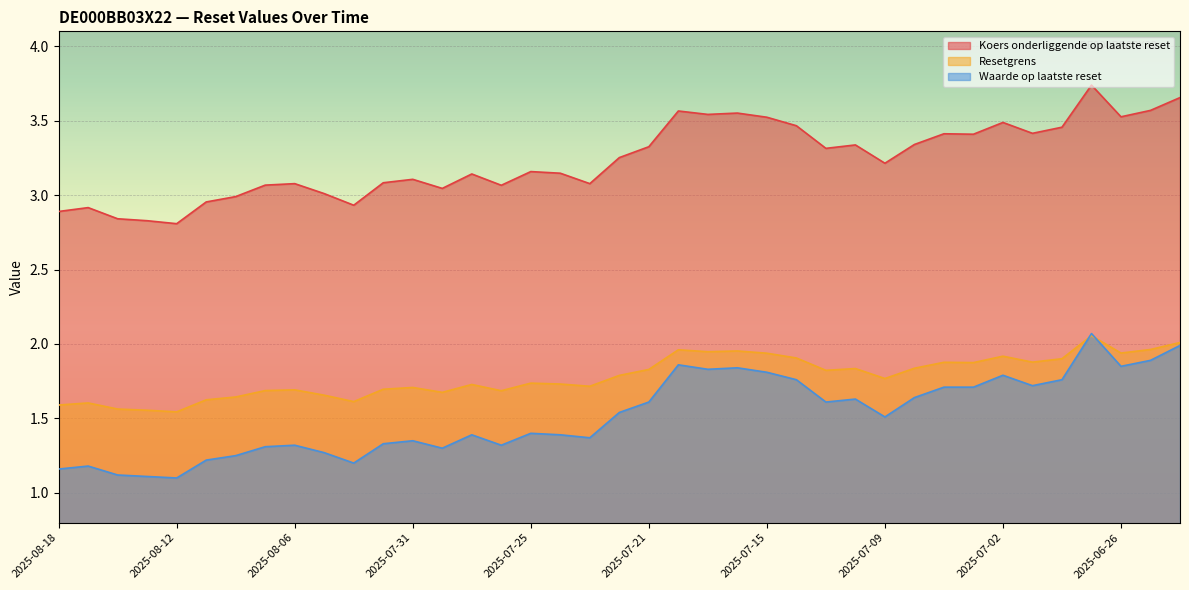

How many categories are shown in the chart?

39